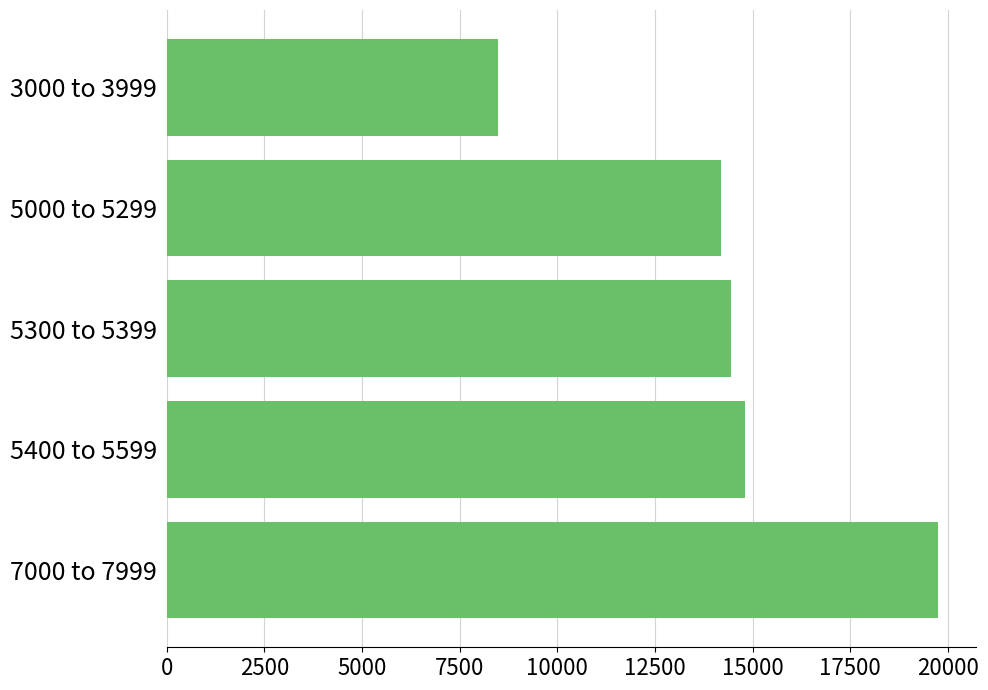

What is the greatest value displayed?

19736